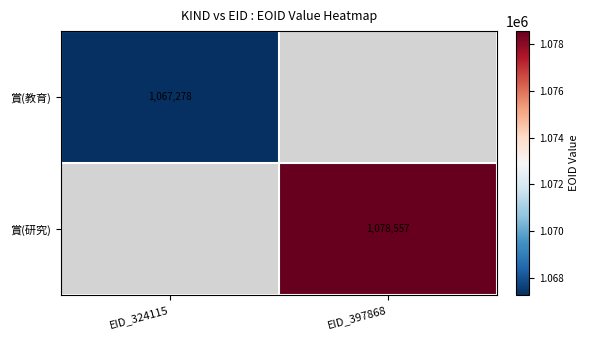

The 賞(教育) series shows 1067278 at EID_324115. True or false?

True